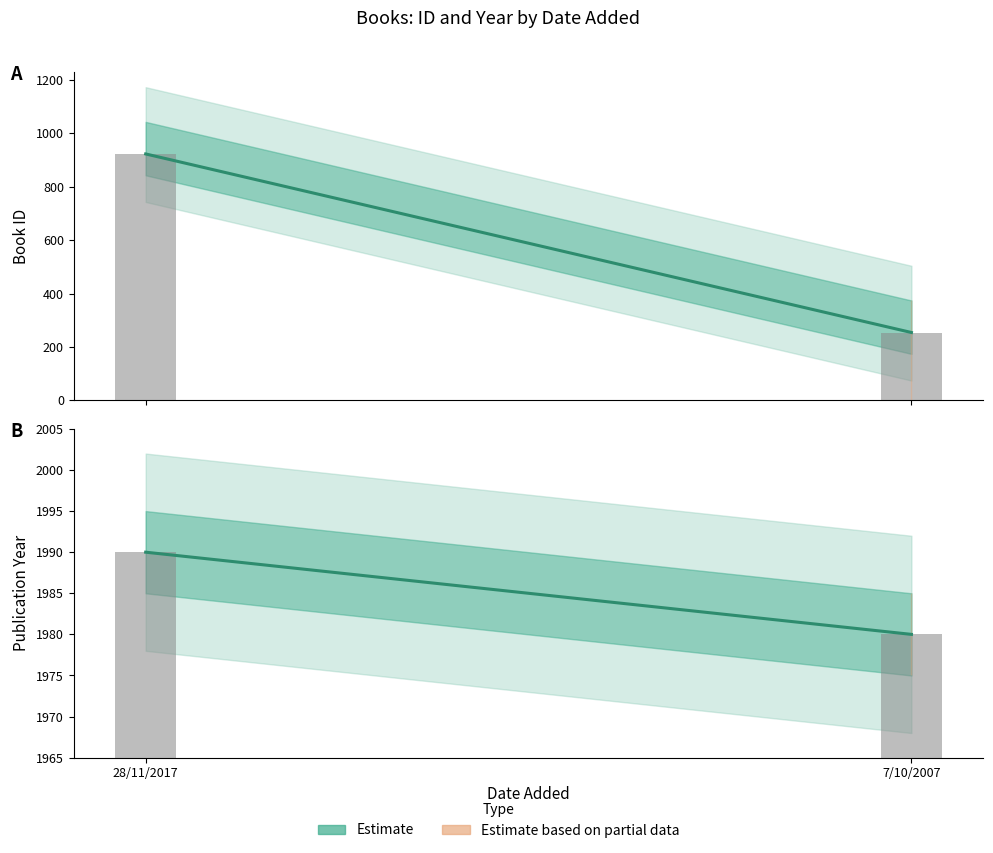

List the series in order of their peak value, lowest first.

id, year